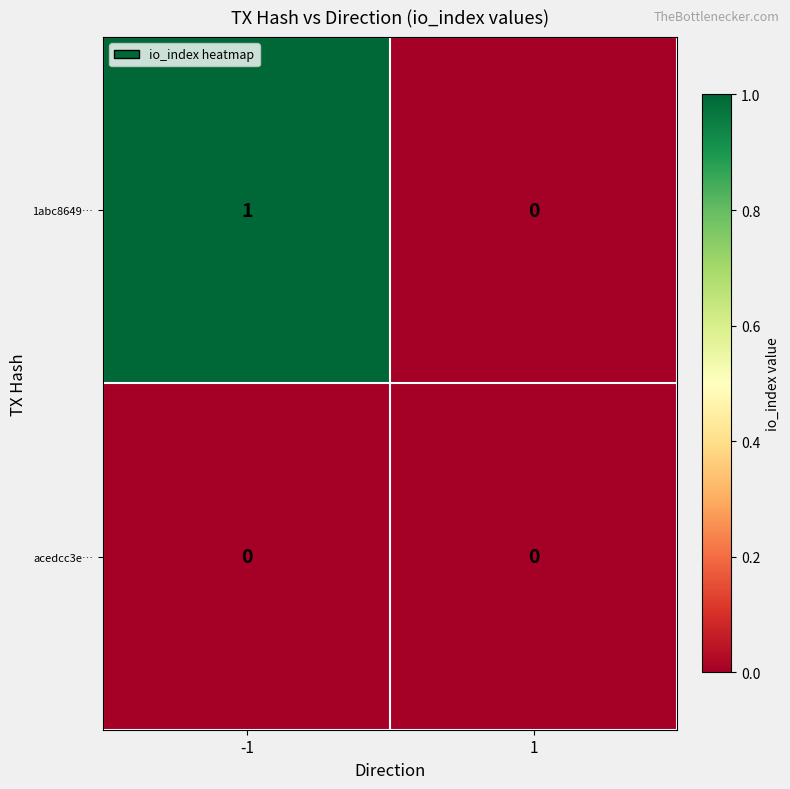

Reading left to right, extract all data points from this chart.

1abc8649…: 1	0
acedcc3e…: 0	0